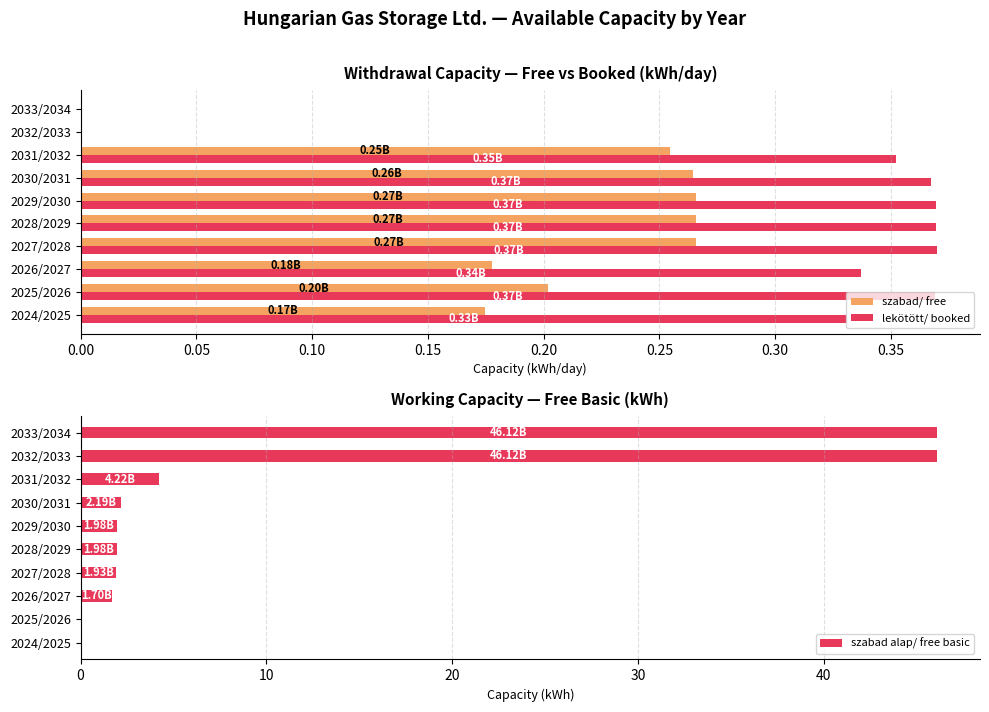

What is the sum of the szabad alap/ free basic values at 2032/2033 and 2027/2028?

48.0